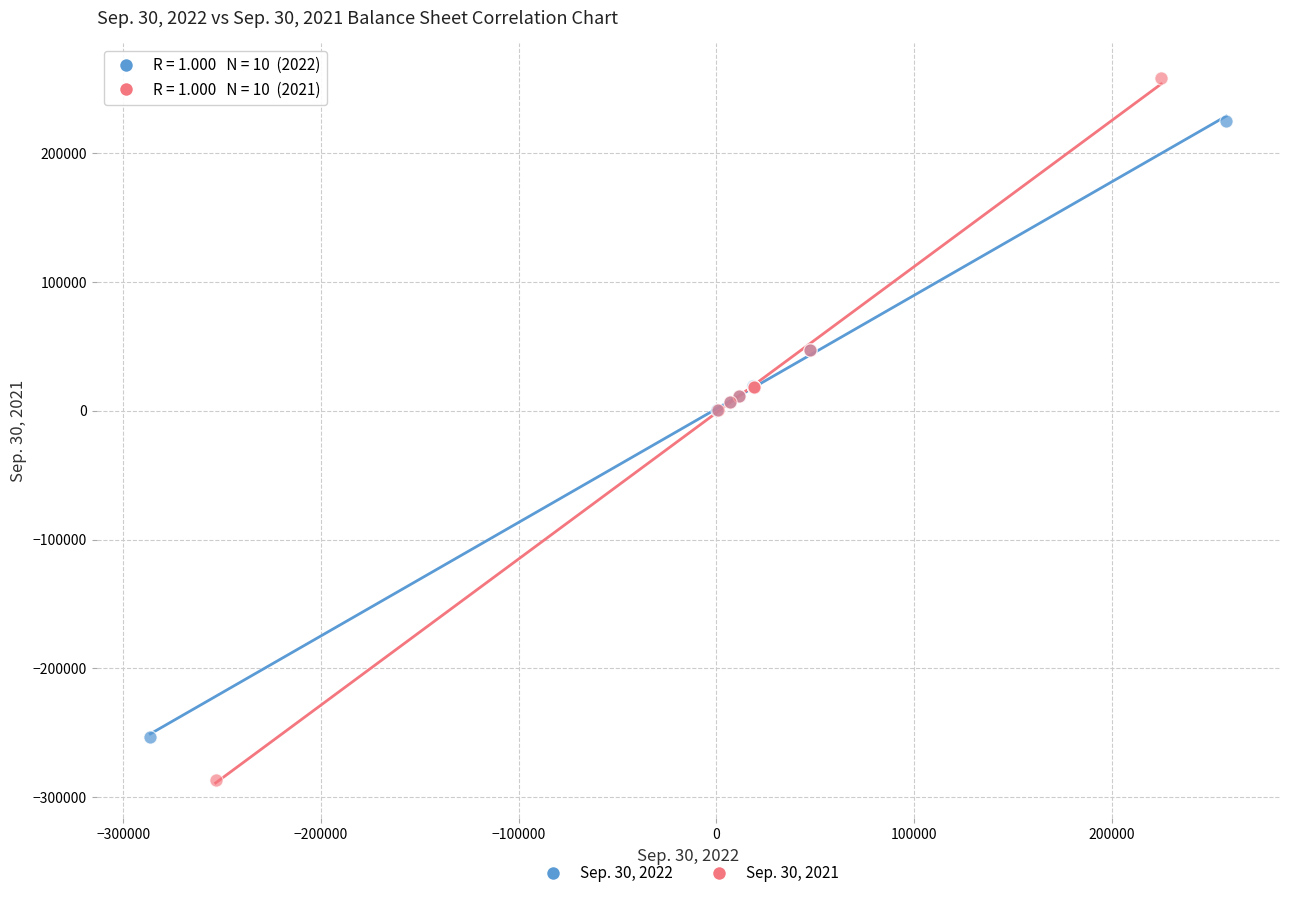

Which series has the largest Y range (max minus min)?

Sep. 30, 2021